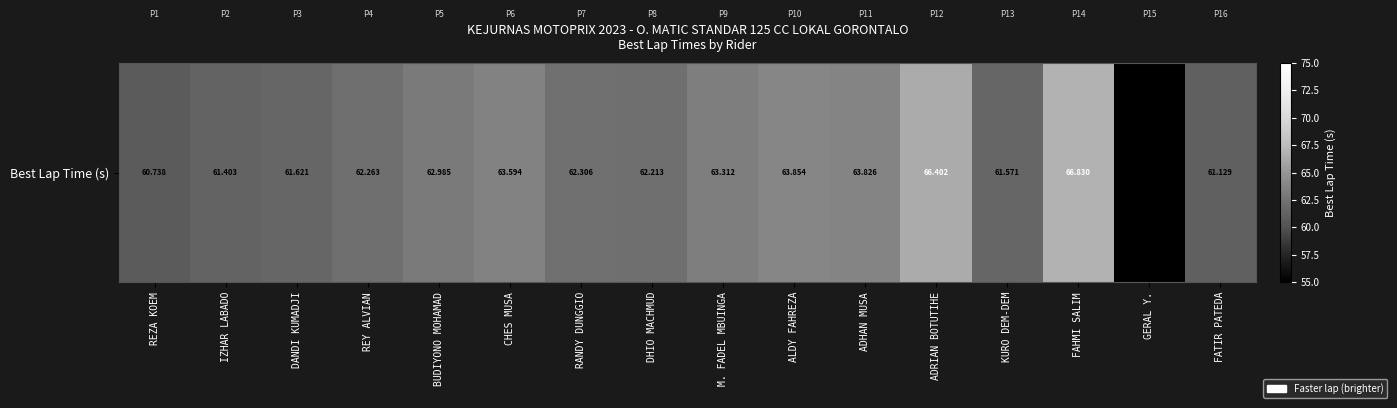

Is it true that the value at DHIO MACHMUD is 93.0?

False